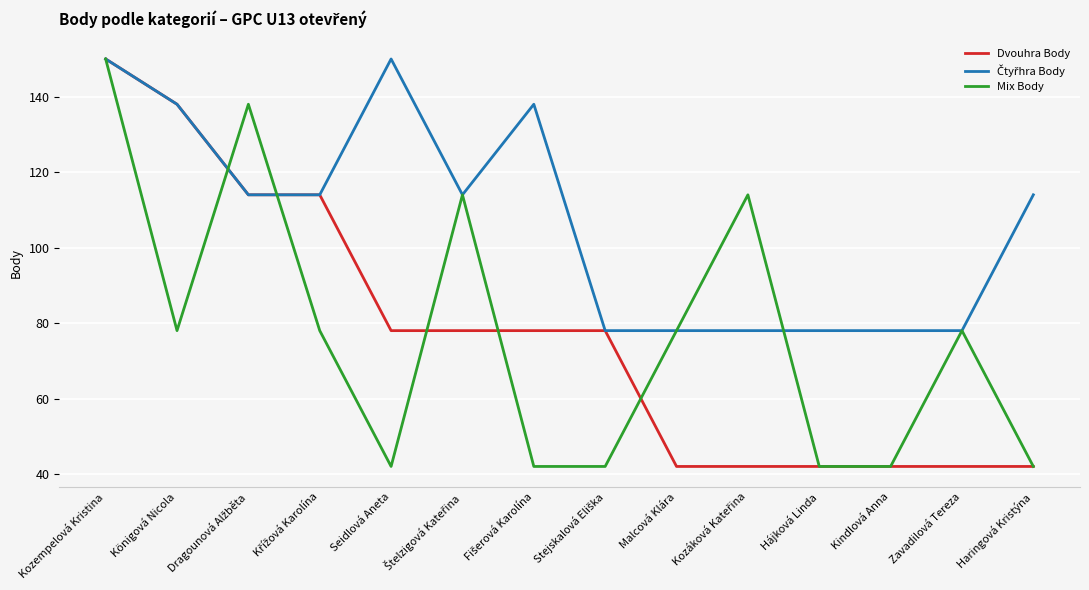

What position from the left is Zavadilová Tereza?

13